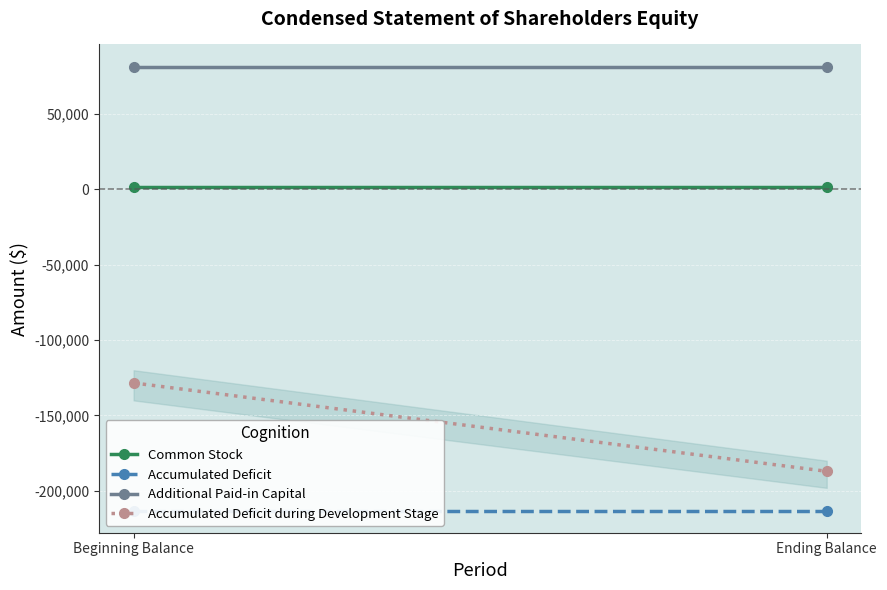

What is the sum of the Accumulated Deficit during Development Stage values at Beginning Balance and Ending Balance?

-315455